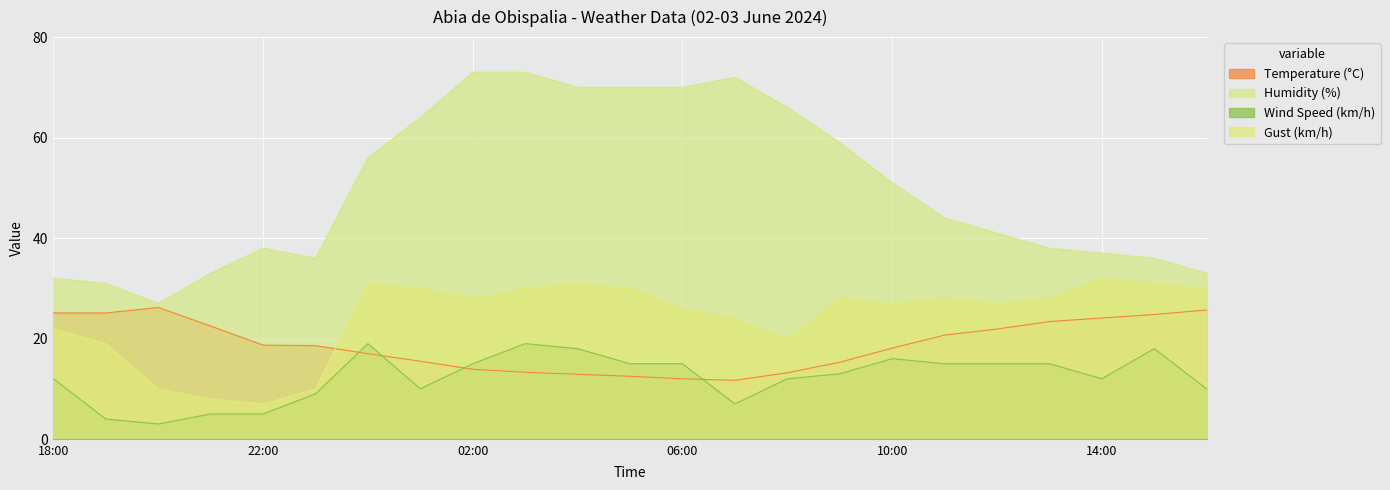

What is the average value of the Gust (km/h) series?

24.2